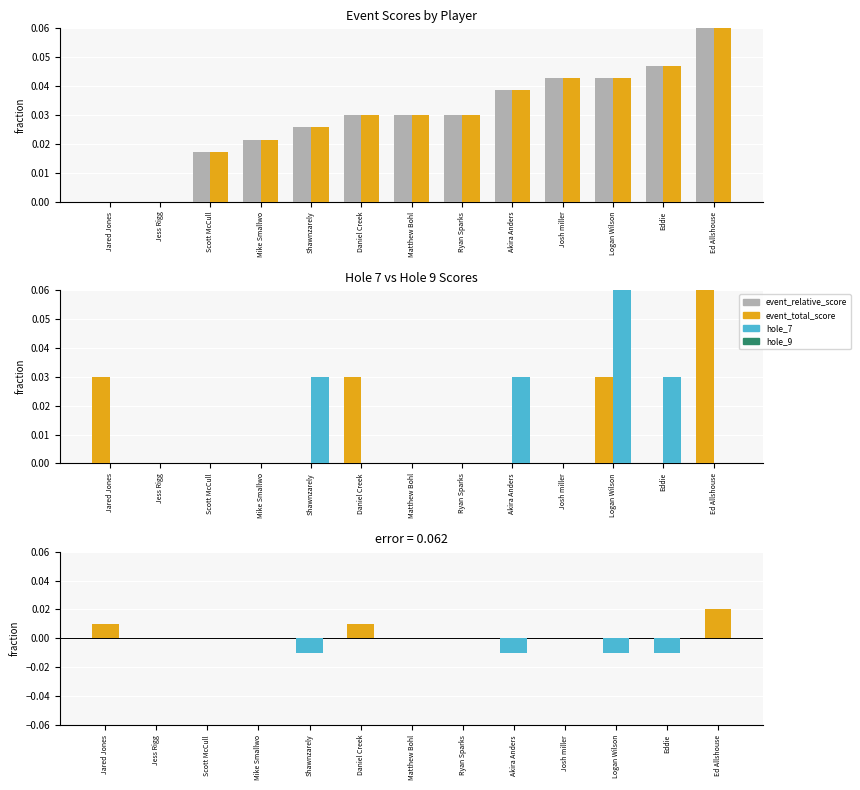

What is the label of the 13th bar from the right?

Jared Jones